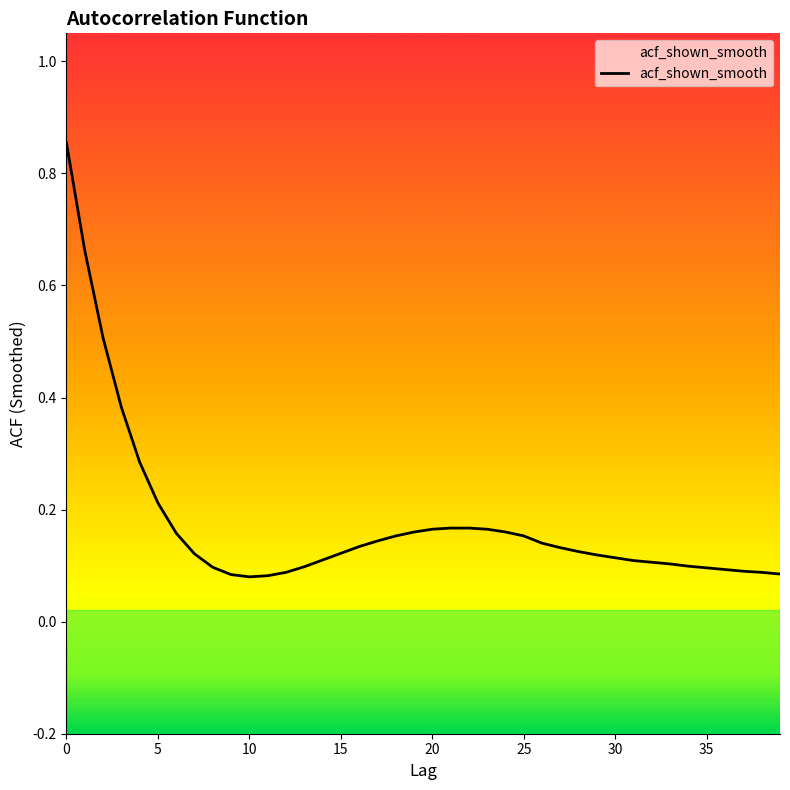

Is it true that the value at 26 is 0.2?

False